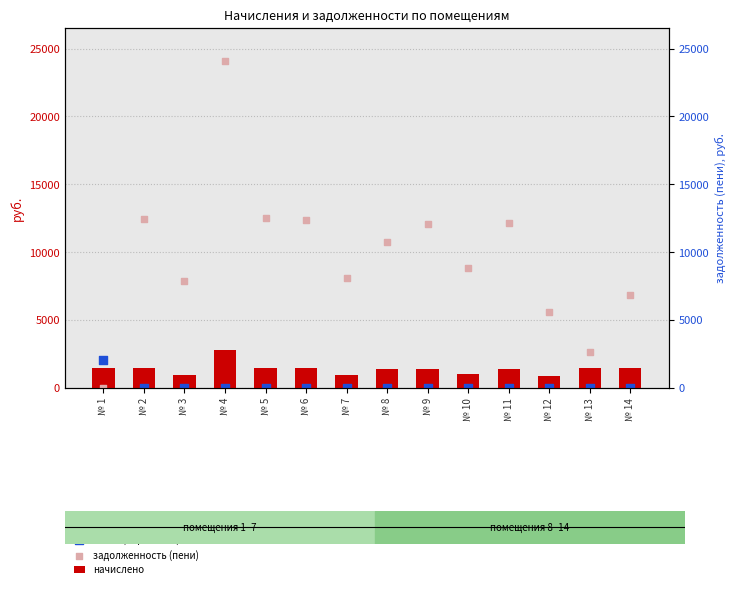

Which series has the widest spread of Y values?

задолженность (пени)